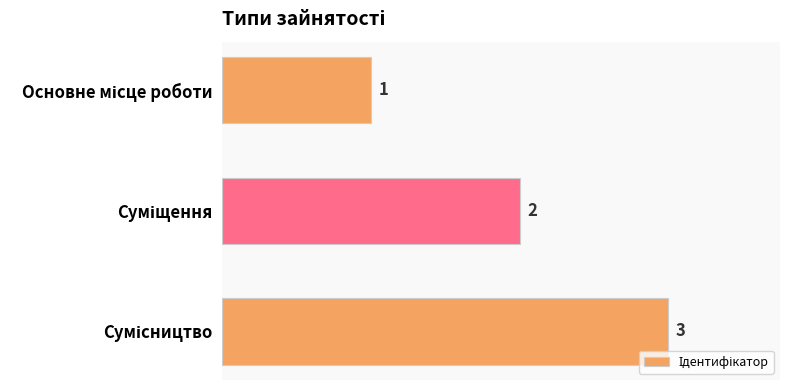

Does the chart contain stacked bars?

No